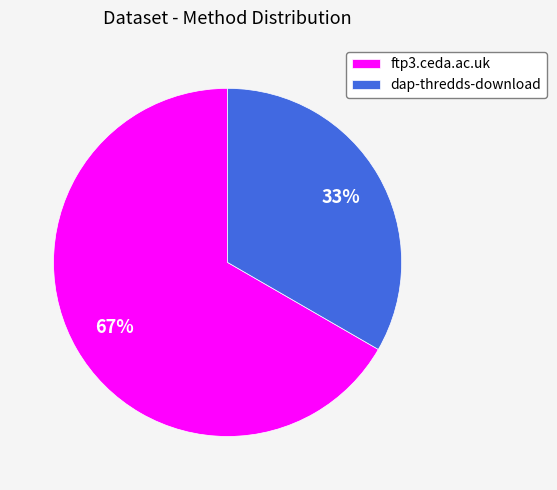

Approximately how many times larger is the value at ftp3.ceda.ac.uk compared to dap-thredds-download?

2.0